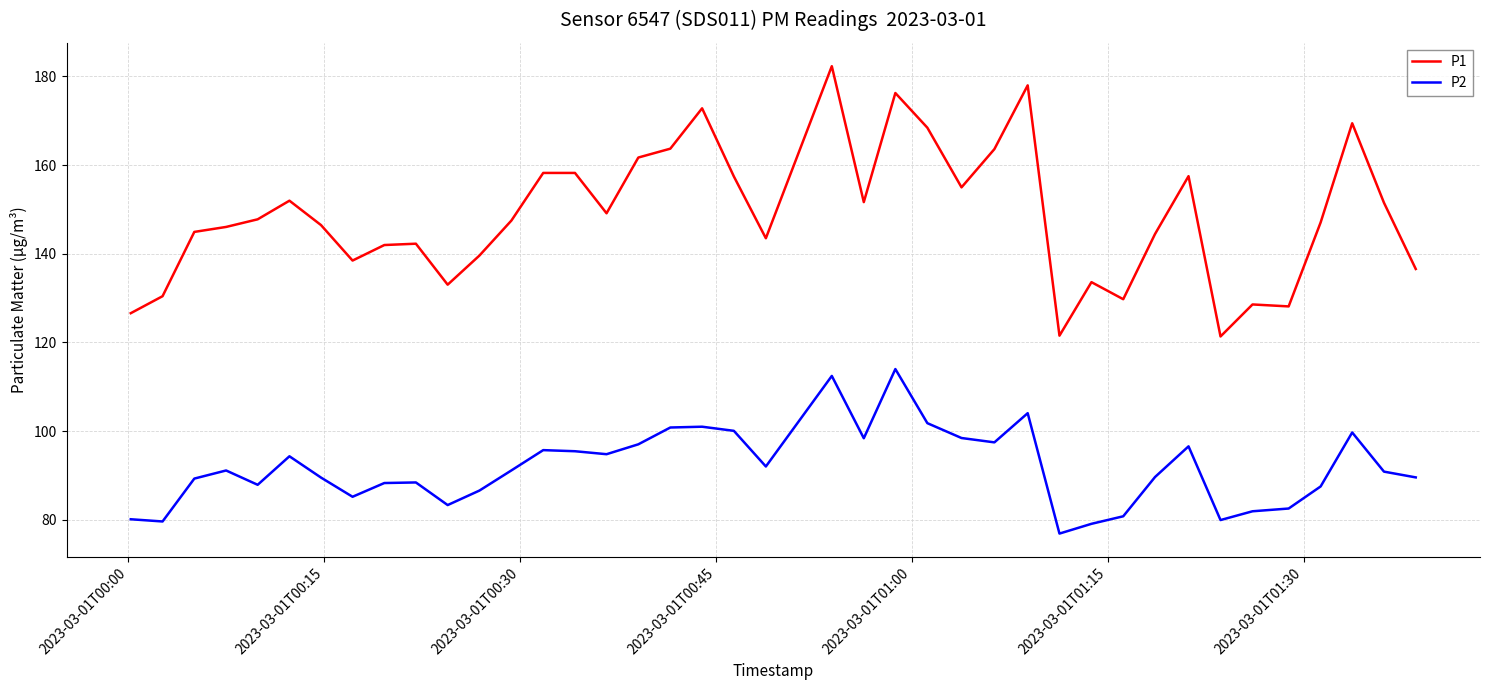

What is the lowest value of the P2 series?

76.9